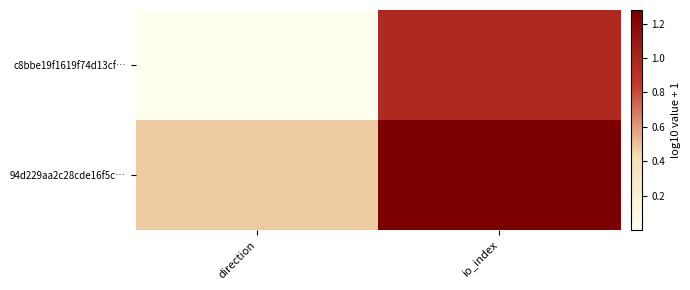

What is the greatest value displayed?

1.3